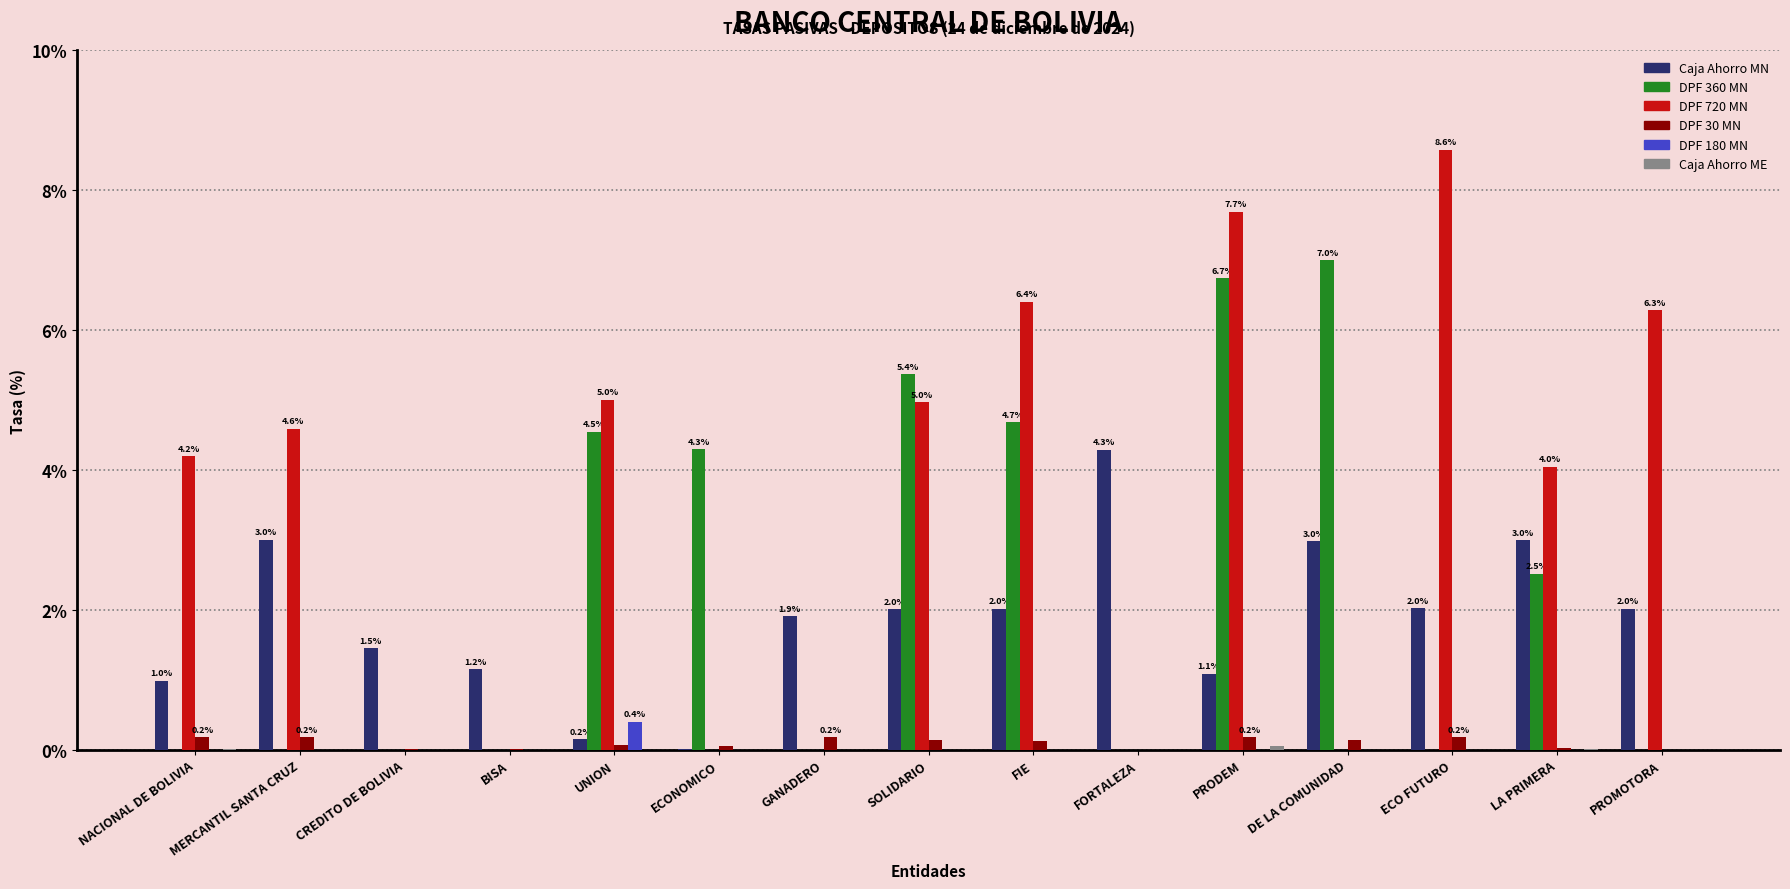

What is the difference between the Caja Ahorro MN values at ECO FUTURO and BISA?

0.9